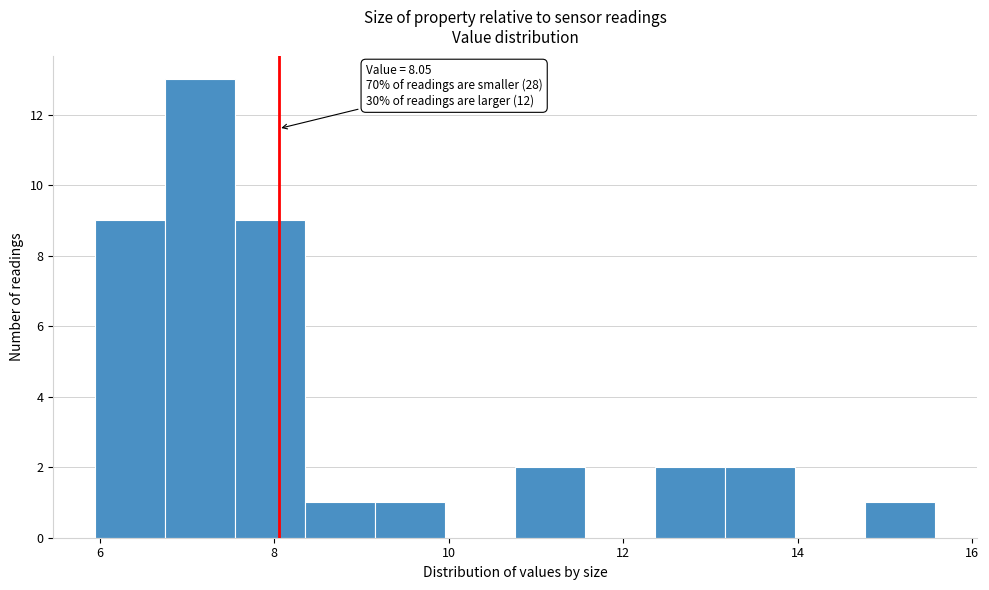

Over which range of the x-axis is the bar tallest?

6.8 to 7.6